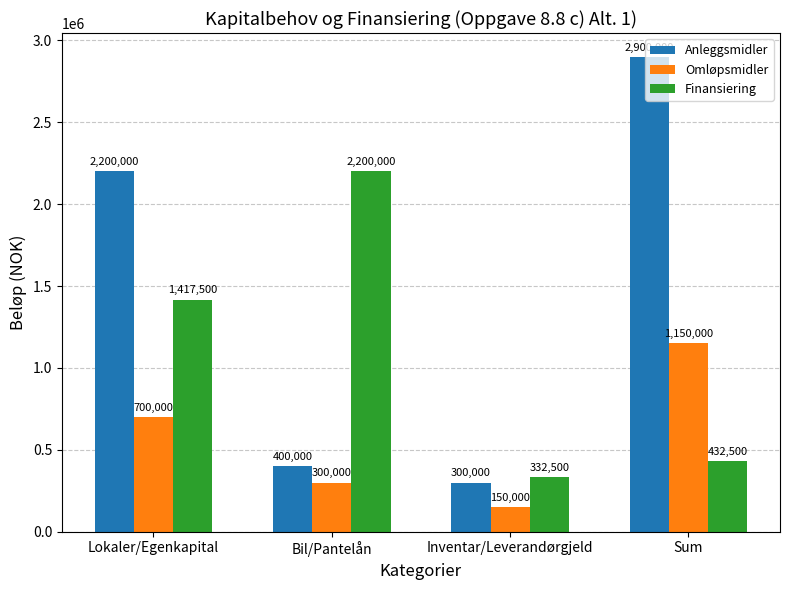

What is the highest value of the Anleggsmidler series?

2900000